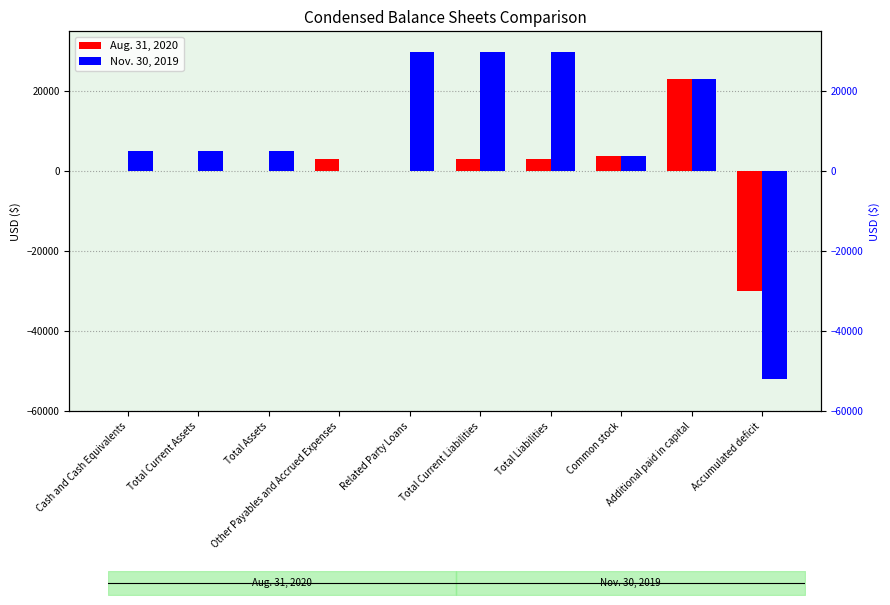

How many negative values does the Nov. 30, 2019 series have?

1